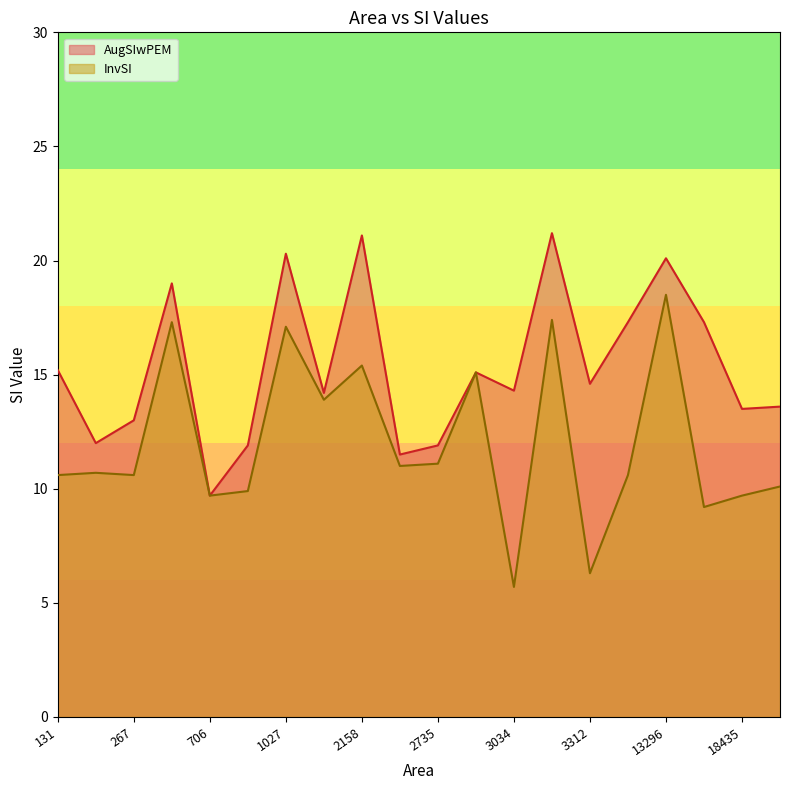

Count the number of data series in this chart.

2